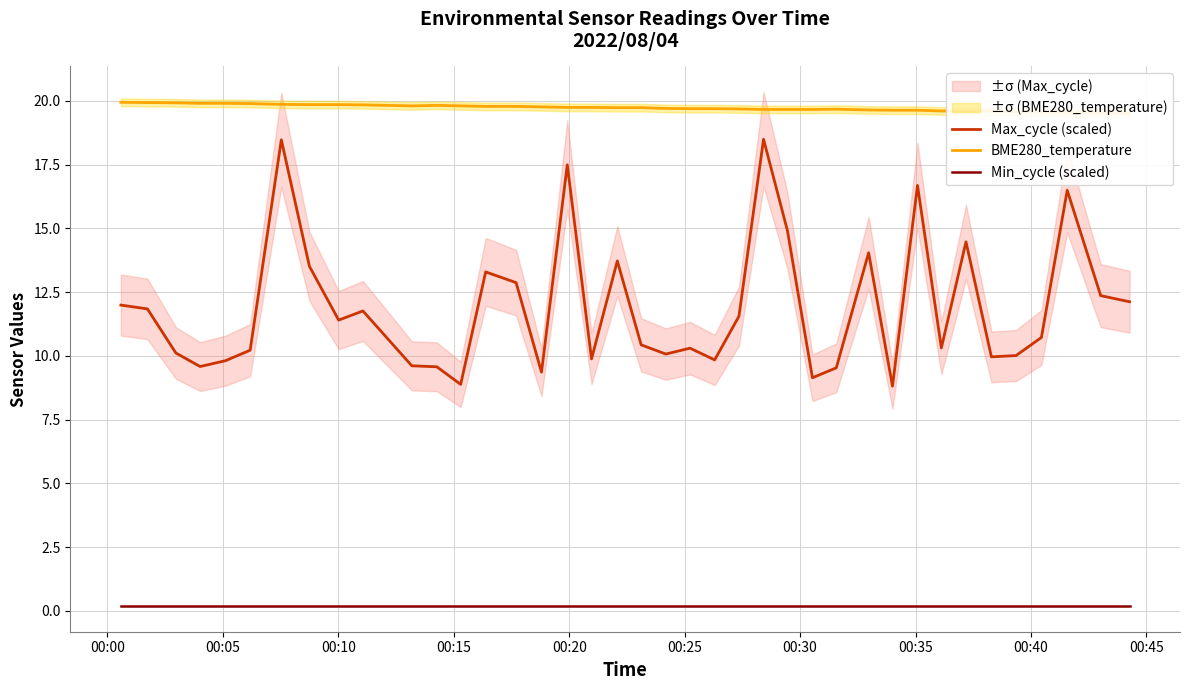

True or false: Max_cycle (scaled) and Min_cycle (scaled) cross at least once.

False